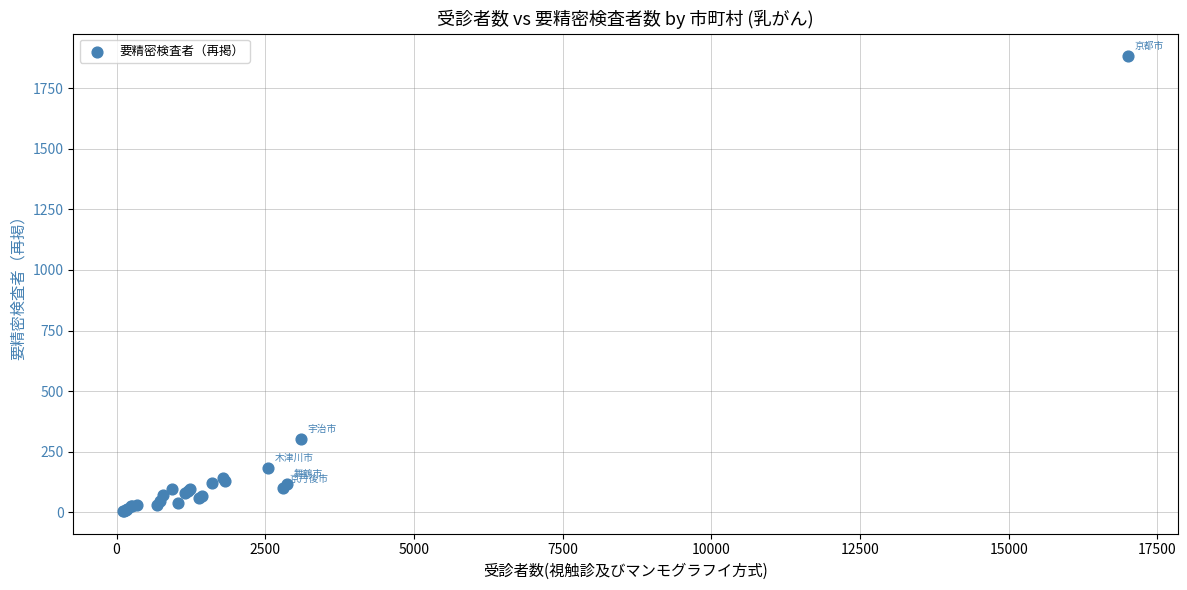

What Y value in the scatter plot is closest to 943?

301